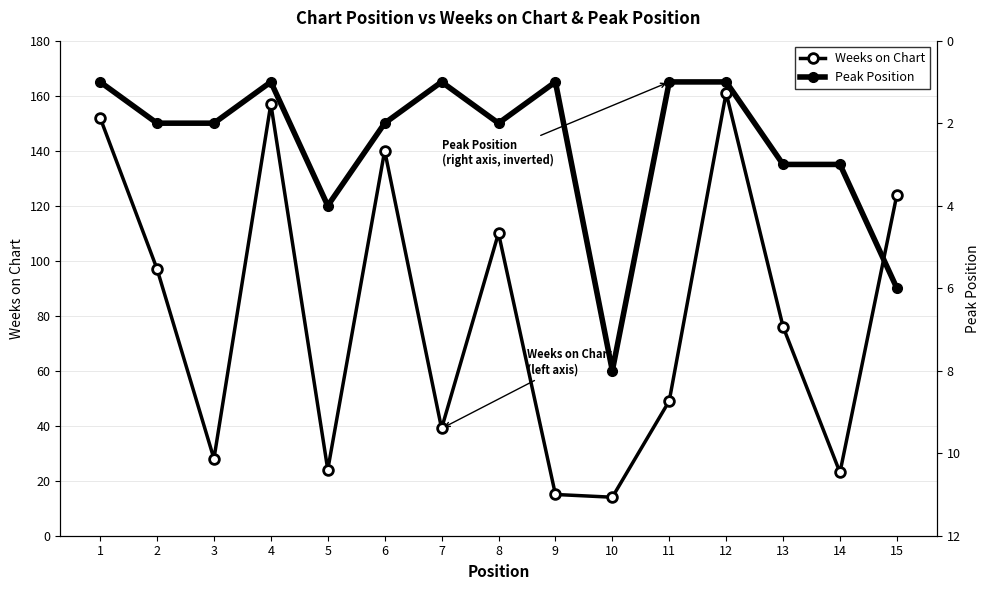

True or false: Peak Position and Weeks on Chart intersect in this chart.

False